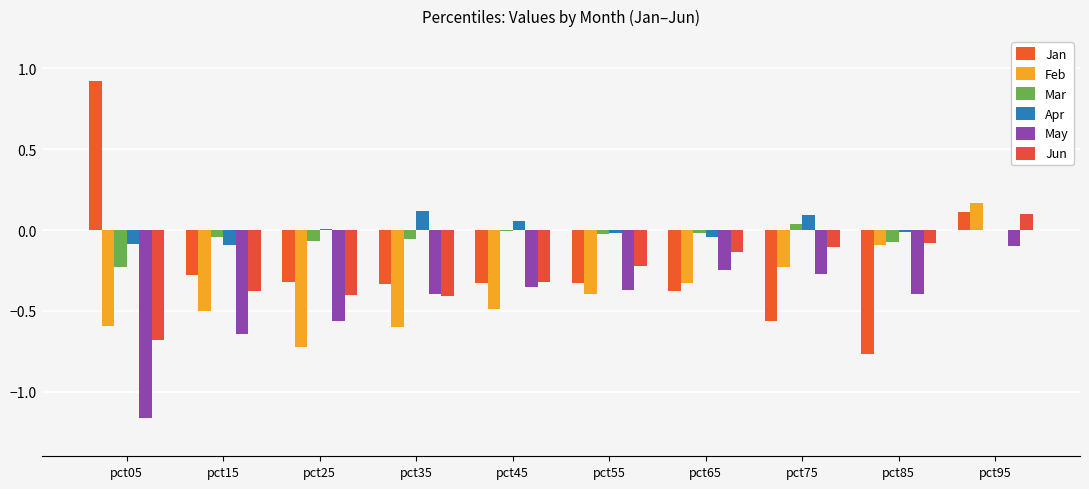

At which label does Jun reach its peak?

pct95